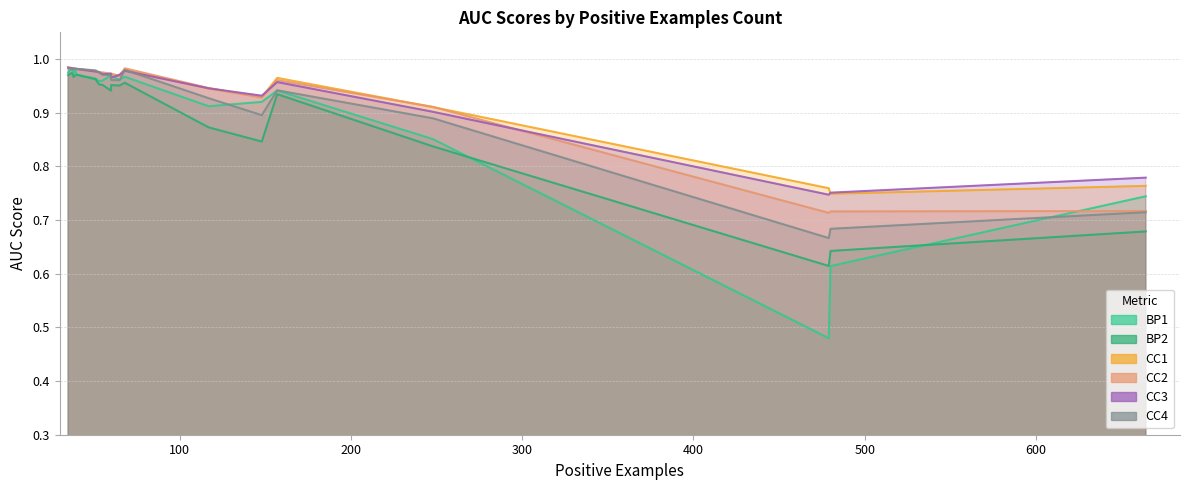

Which series has the largest total across all categories?

CC1